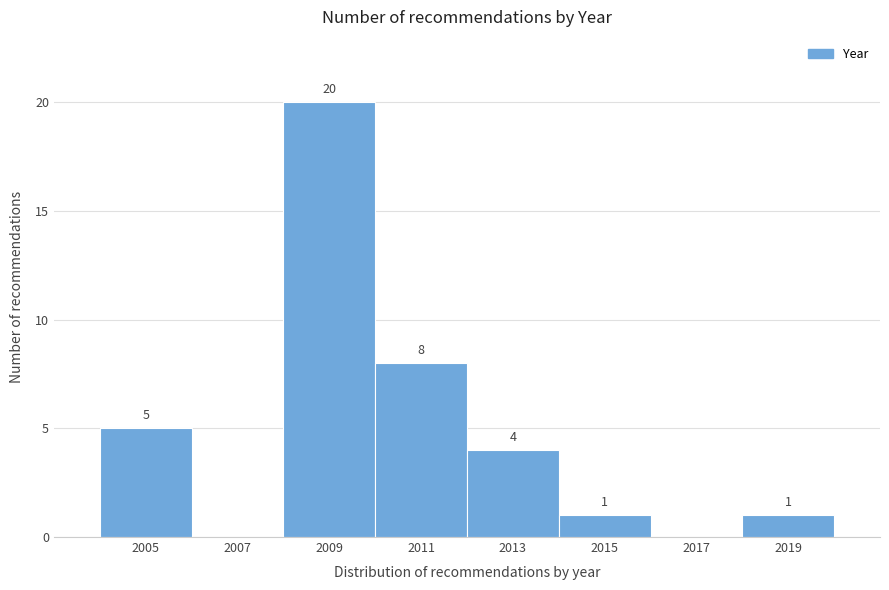

Reading left to right, list all the values displayed in this chart.

2005=5	2007=0	2009=20	2011=8	2013=4	2015=1	2017=0	2019=1